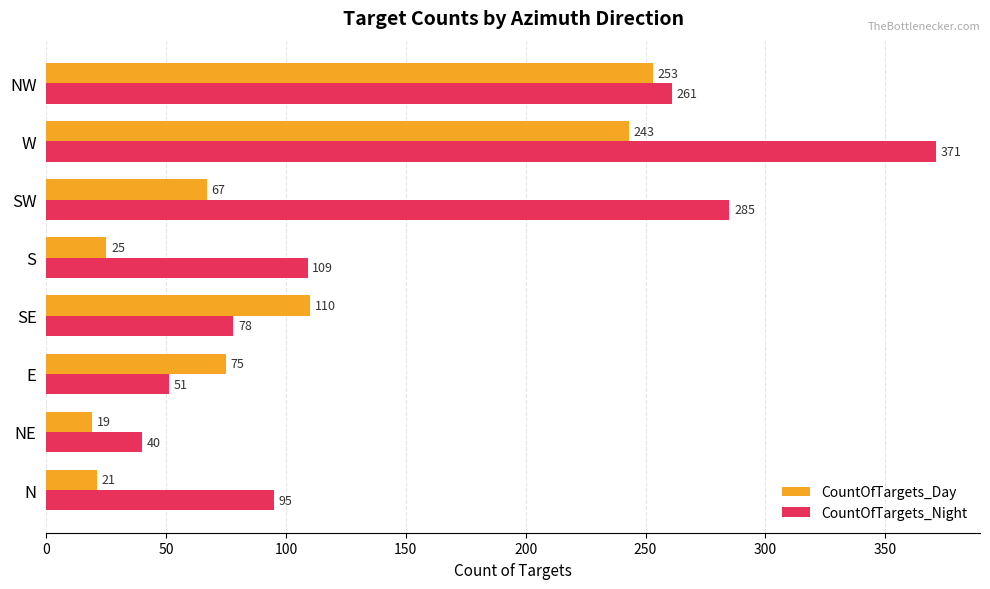

How many data points does each series have?

8